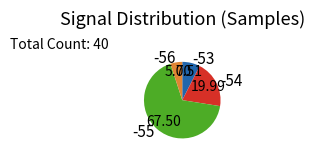

Which has a higher value, -56 or -54?

-54